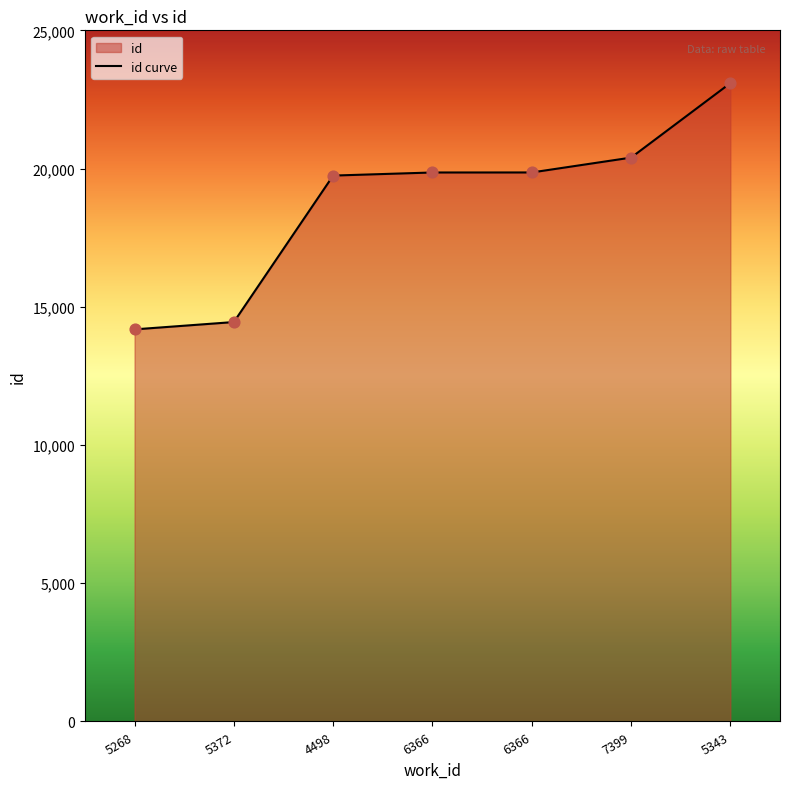

Which has a higher value, 5343 or 5268?

5343